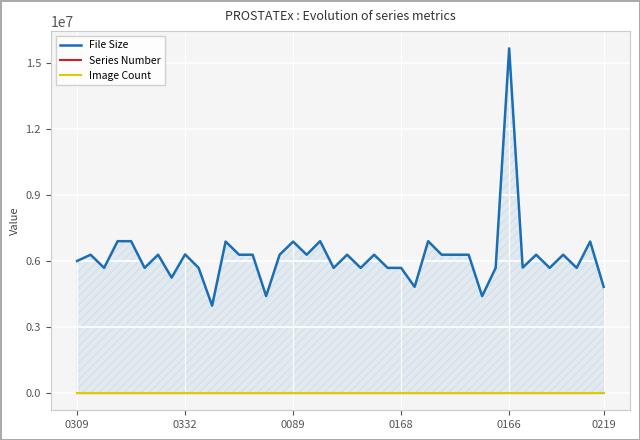

Which series has the largest range (max minus min)?

File Size